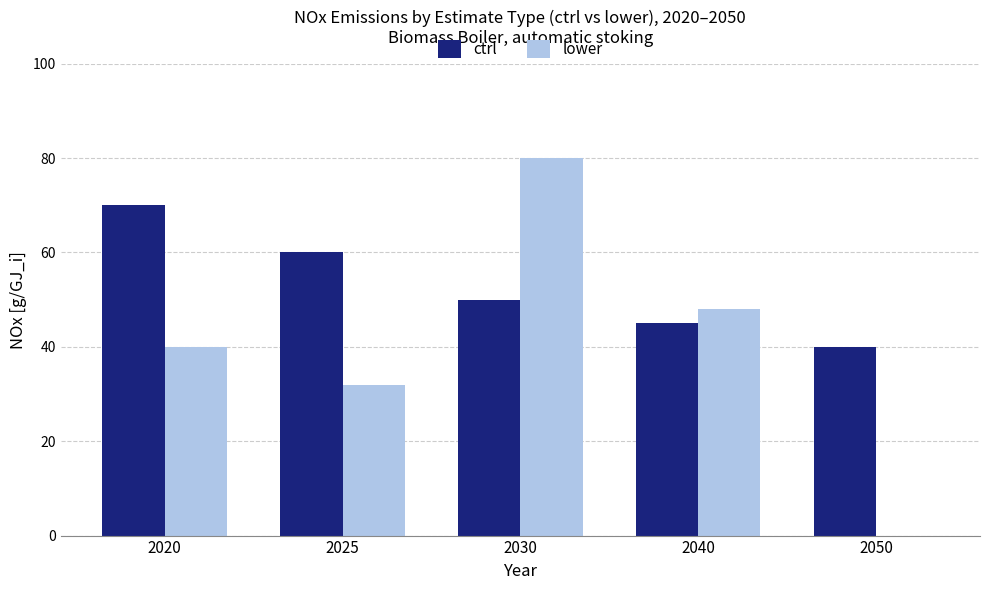

At which label does lower reach its peak?

2030